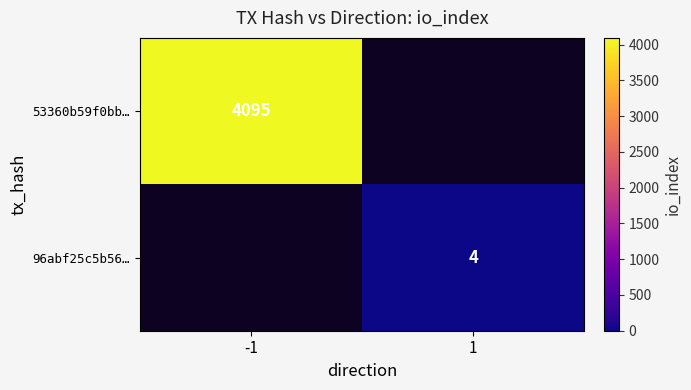

True or false: 96abf25c5b56… has a value of 3 at 1.

False